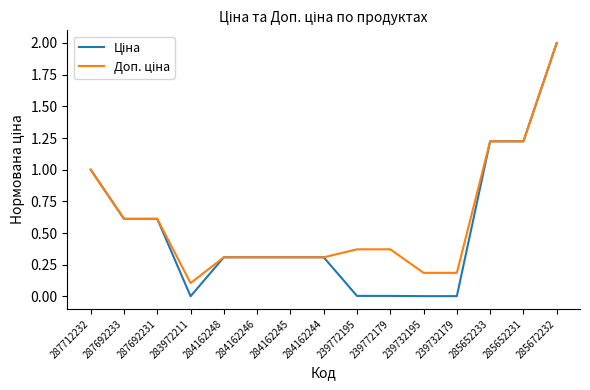

What position from the right is 284162245?

9